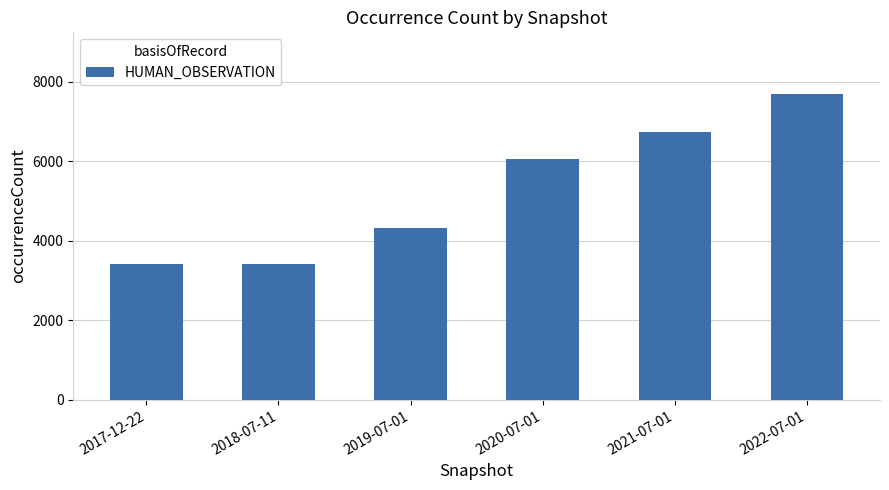

What is the label of the 2nd bar from the left?

2018-07-11